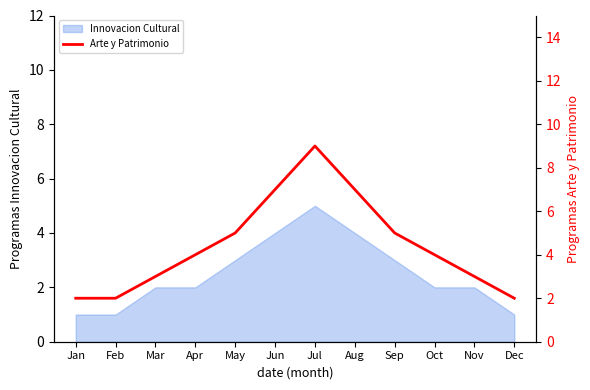

Reading left to right, what are all the values shown in this chart?

Jan=2	Feb=2	Mar=3	Apr=4	May=5	Jun=7	Jul=9	Aug=7	Sep=5	Oct=4	Nov=3	Dec=2